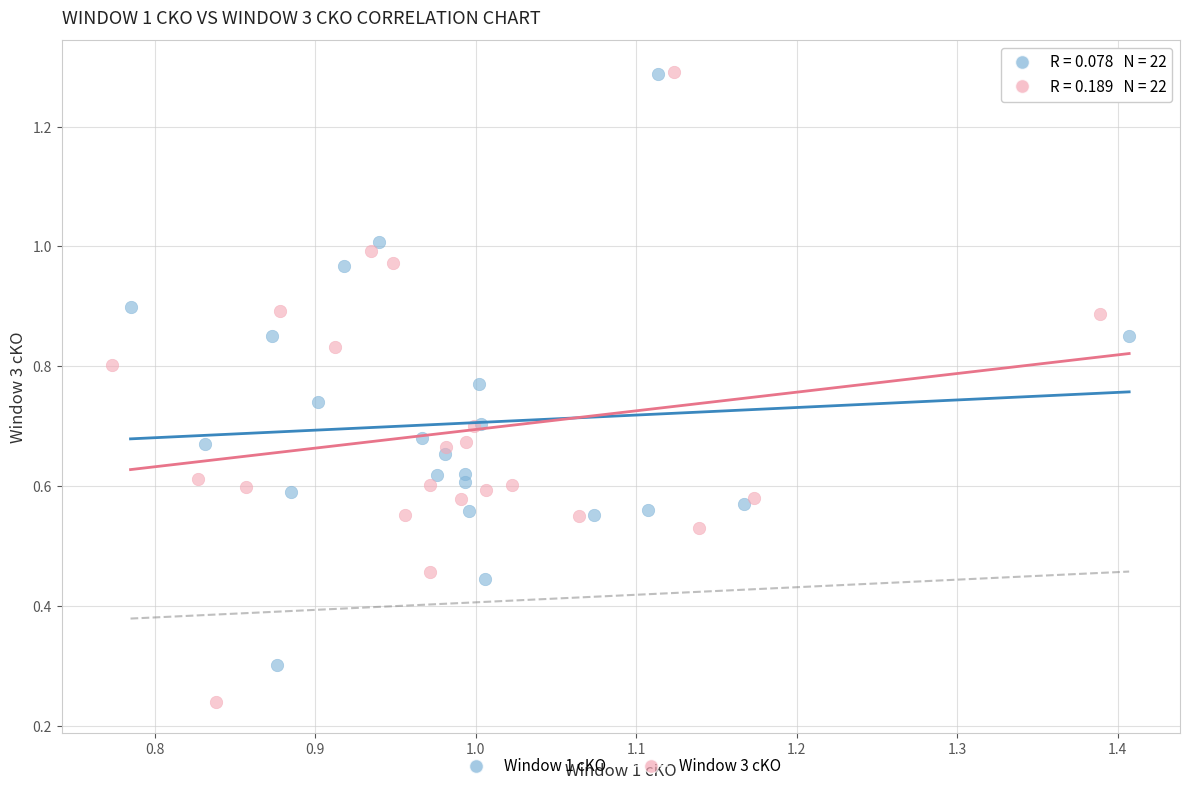

Which series has the largest Y range (max minus min)?

Window 3 cKO